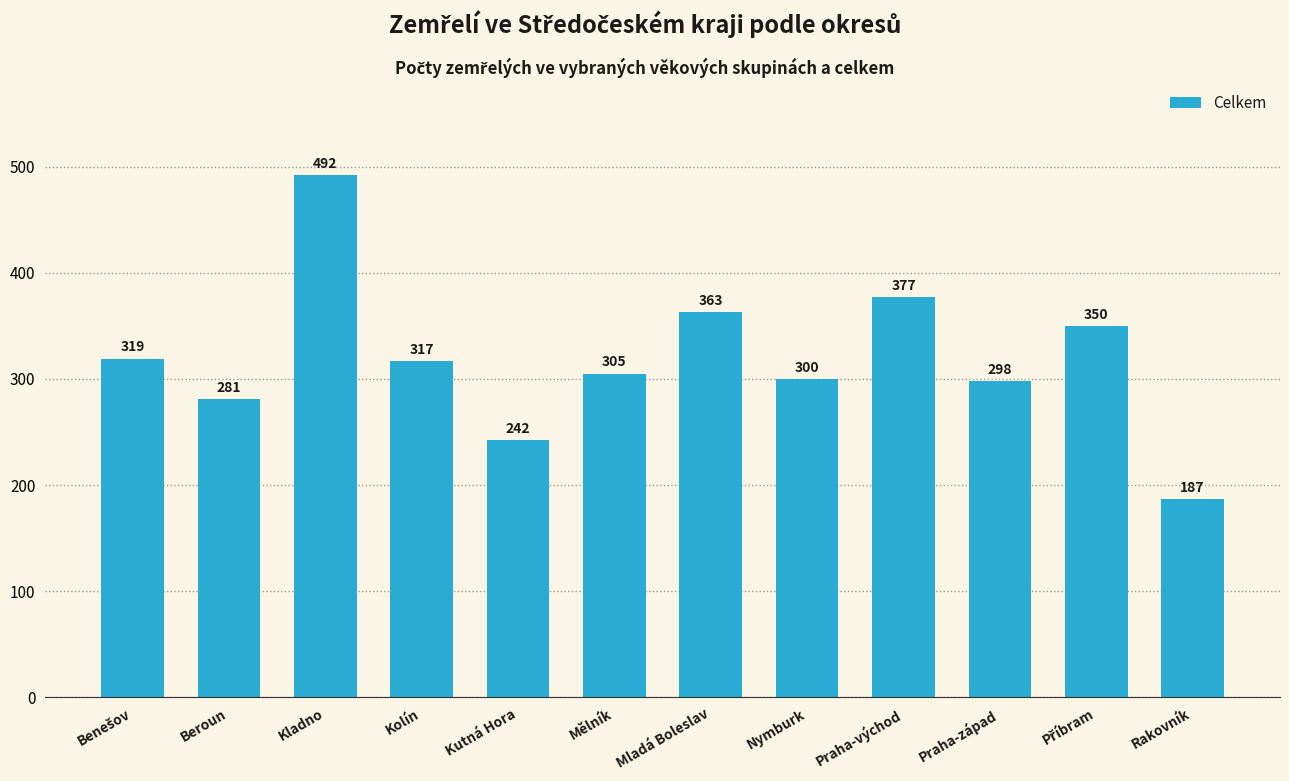

Reading left to right, list all the values displayed in this chart.

319	281	492	317	242	305	363	300	377	298	350	187